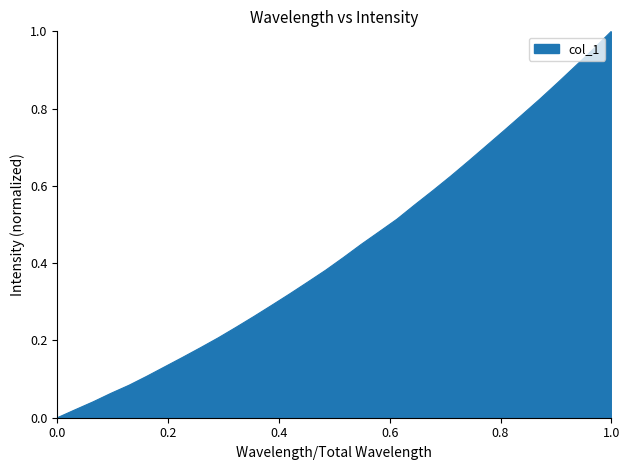

Does the chart display data point markers on the line(s)?

No